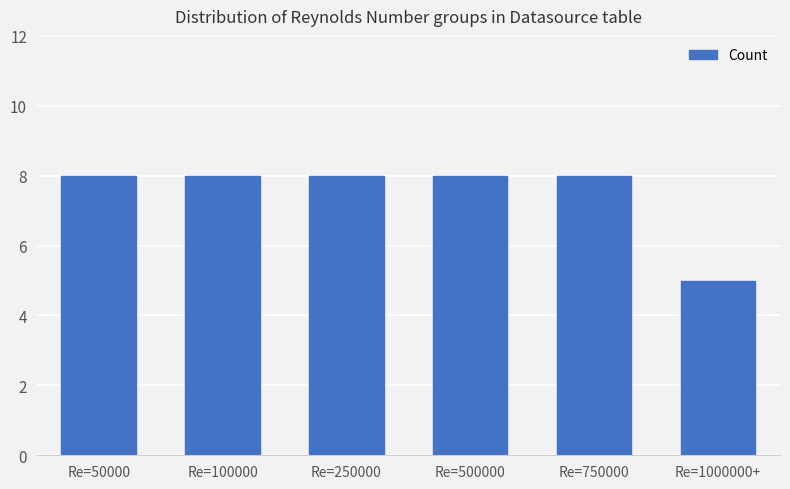

Are the bars grouped side by side (vs. stacked)?

No